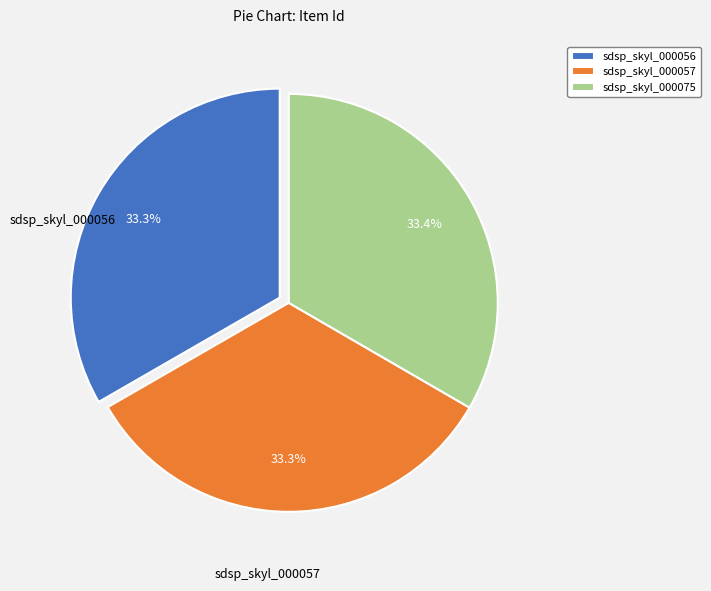

What is the total percentage of sdsp_skyl_000057 and sdsp_skyl_000075?

66.7%